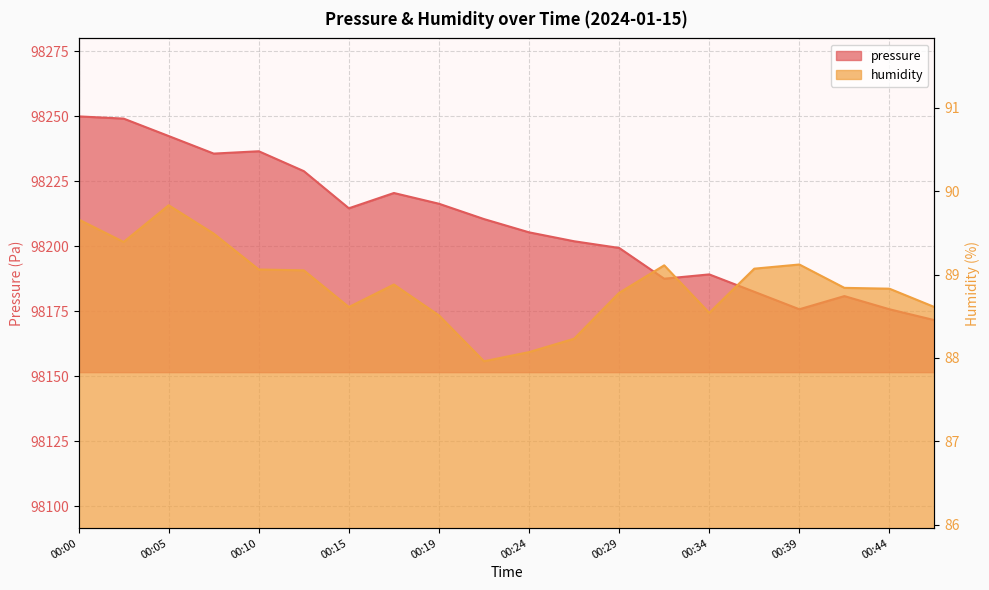

What is the approximate value of humidity at 00:12?

89.0